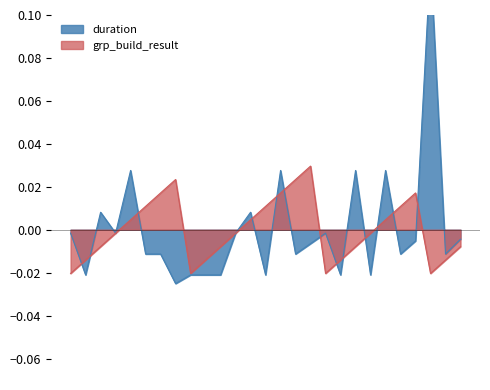

What are all the series names shown in the legend?

duration, grp_build_result